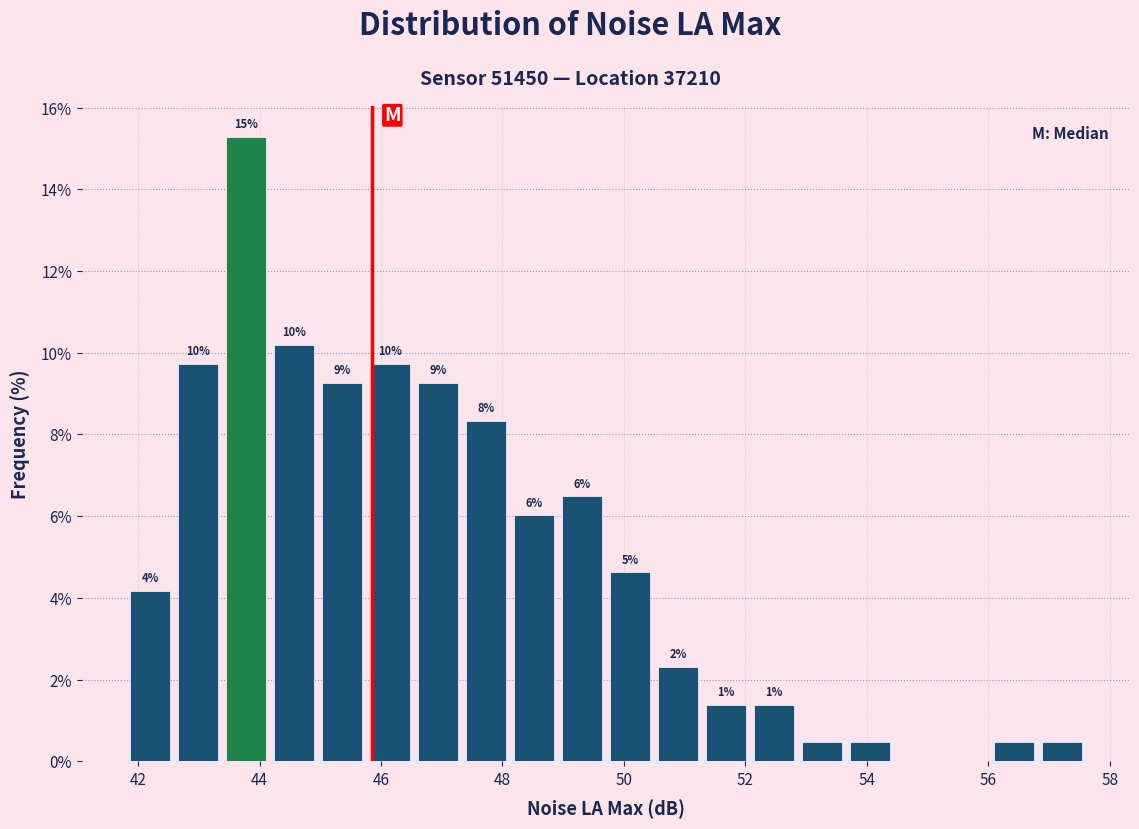

Around what value on the x-axis is the tallest bar? Give the approximate position of its centre, as read against the axis.

43.8